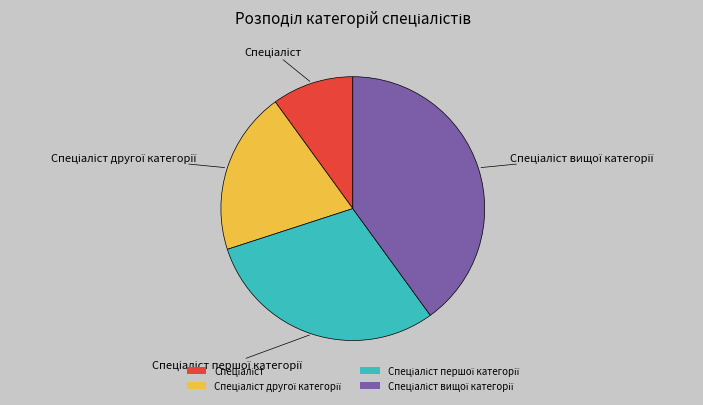

Does any single category account for the majority?

No